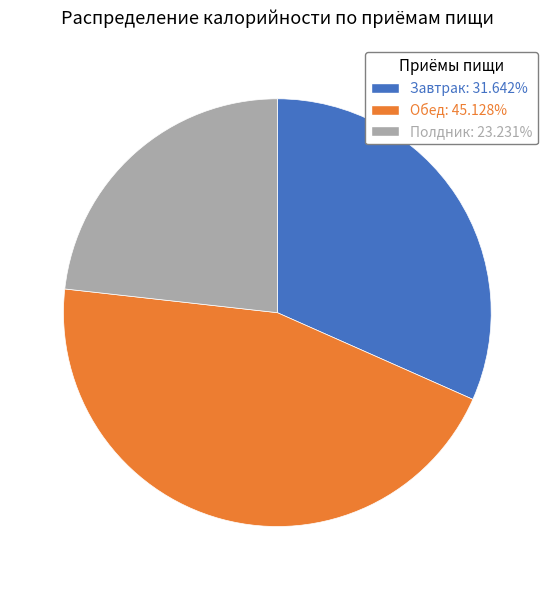

True or false: Завтрак accounts for 32% of the total.

True